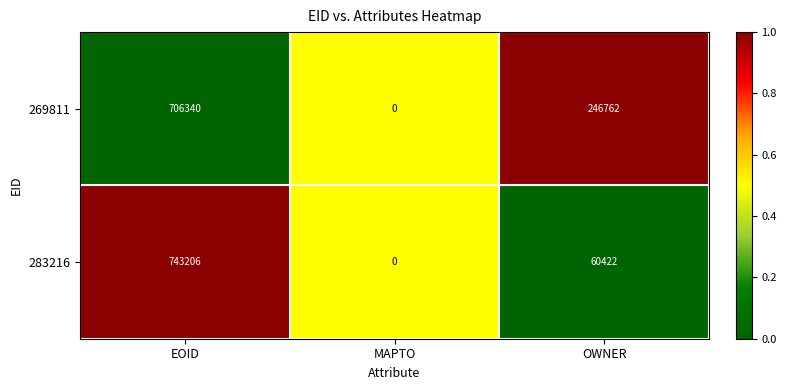

True or false: 269811 has a value of 330223 at MAPTO.

False